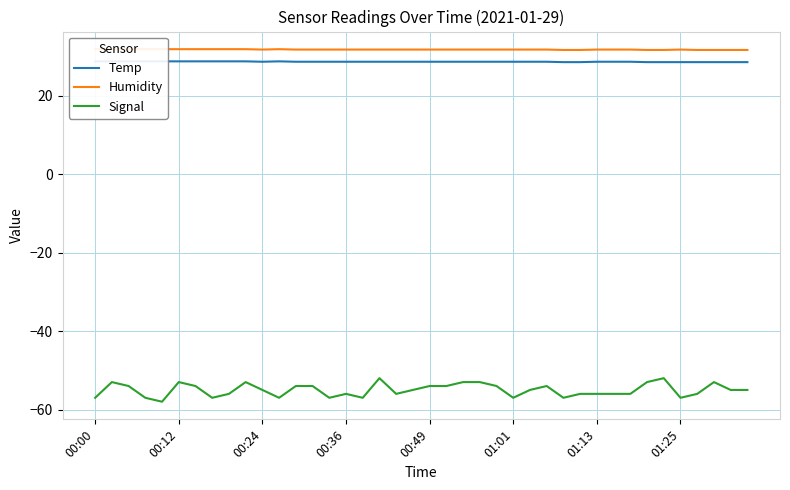

What are all the series names shown in the legend?

Temp, Humidity, Signal